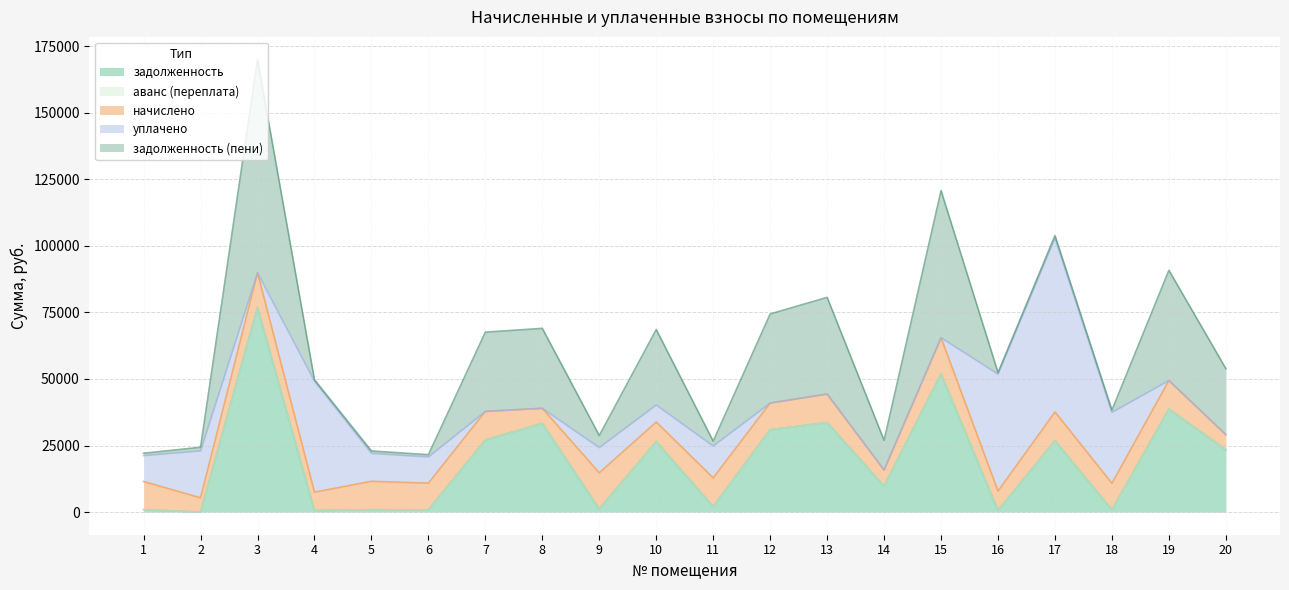

How many data points in задолженность (пени) are less than 11153?

10